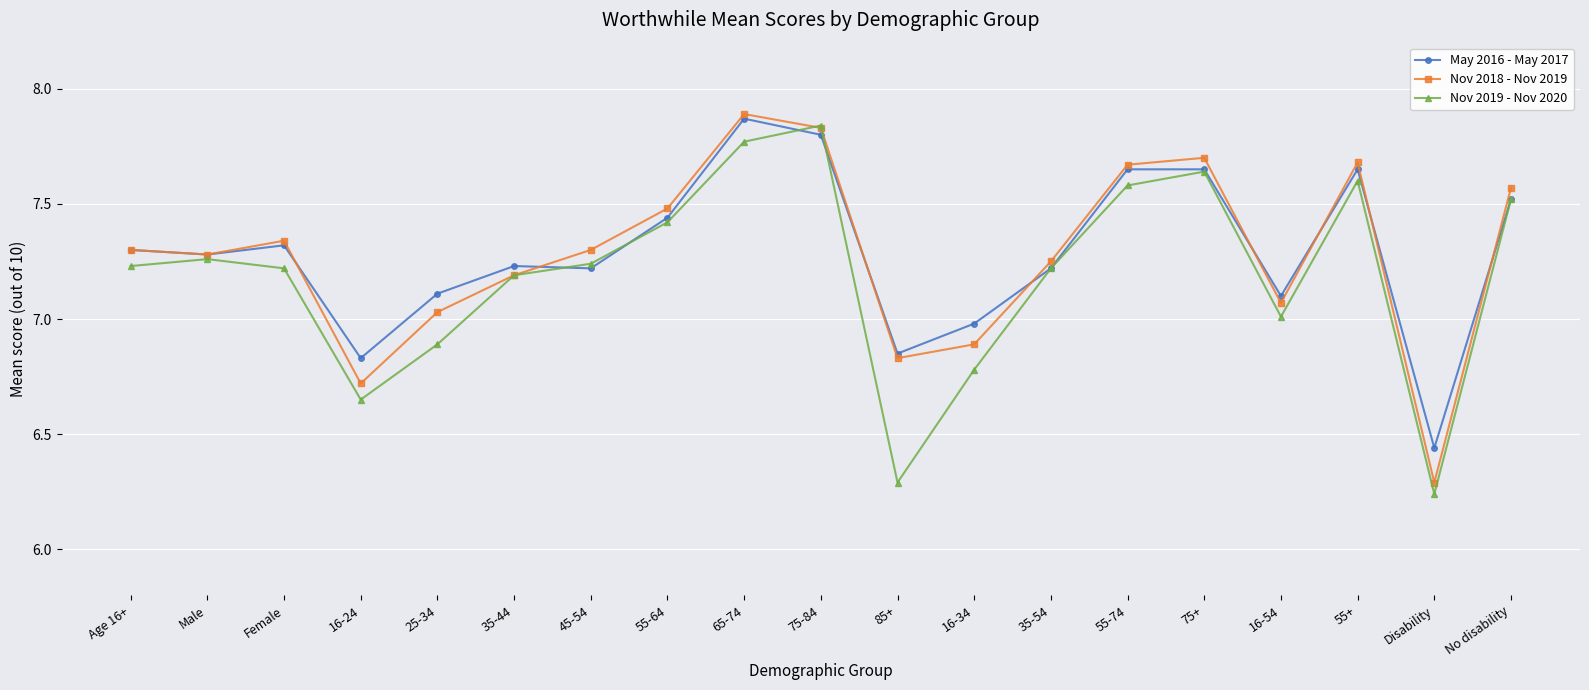

Between 16-34 and 55+, which series saw the biggest shift?

Nov 2019 - Nov 2020